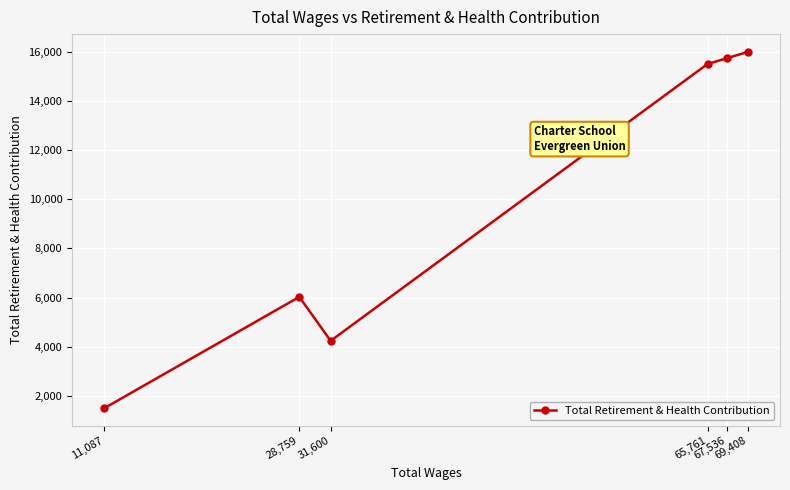

The chart shows a value of 1987 at 31,600. True or false?

False